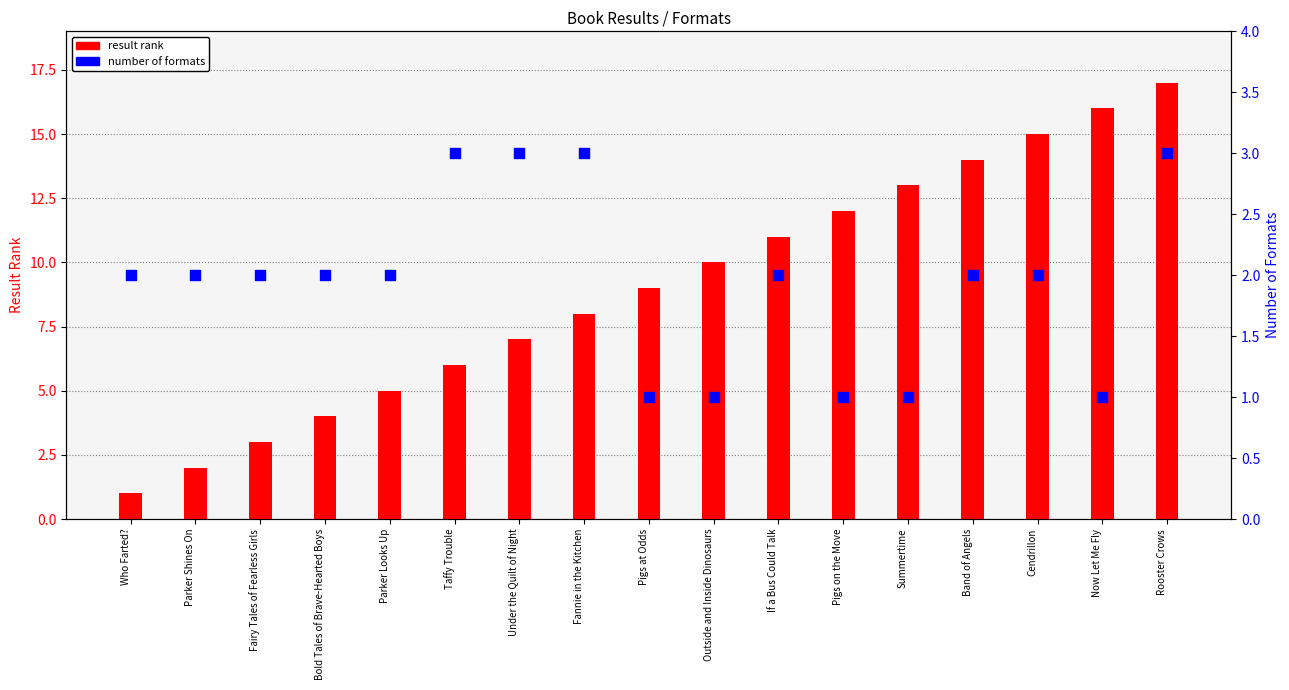

What are all the series names shown in the legend?

result rank, number of formats